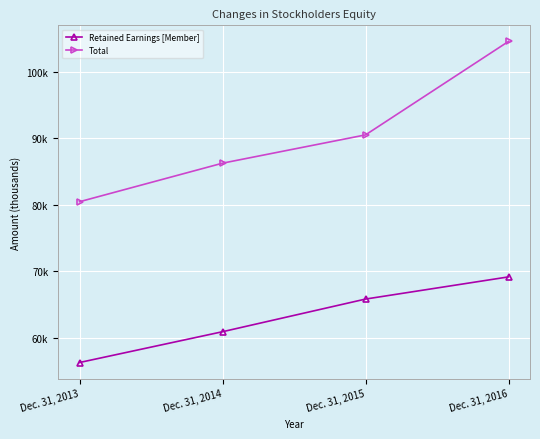

What is the lowest value of the Retained Earnings [Member] series?

56241